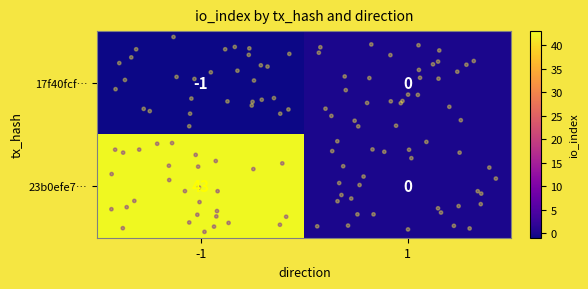

What is the sum of the 23b0efe7… values at 1 and -1?

43